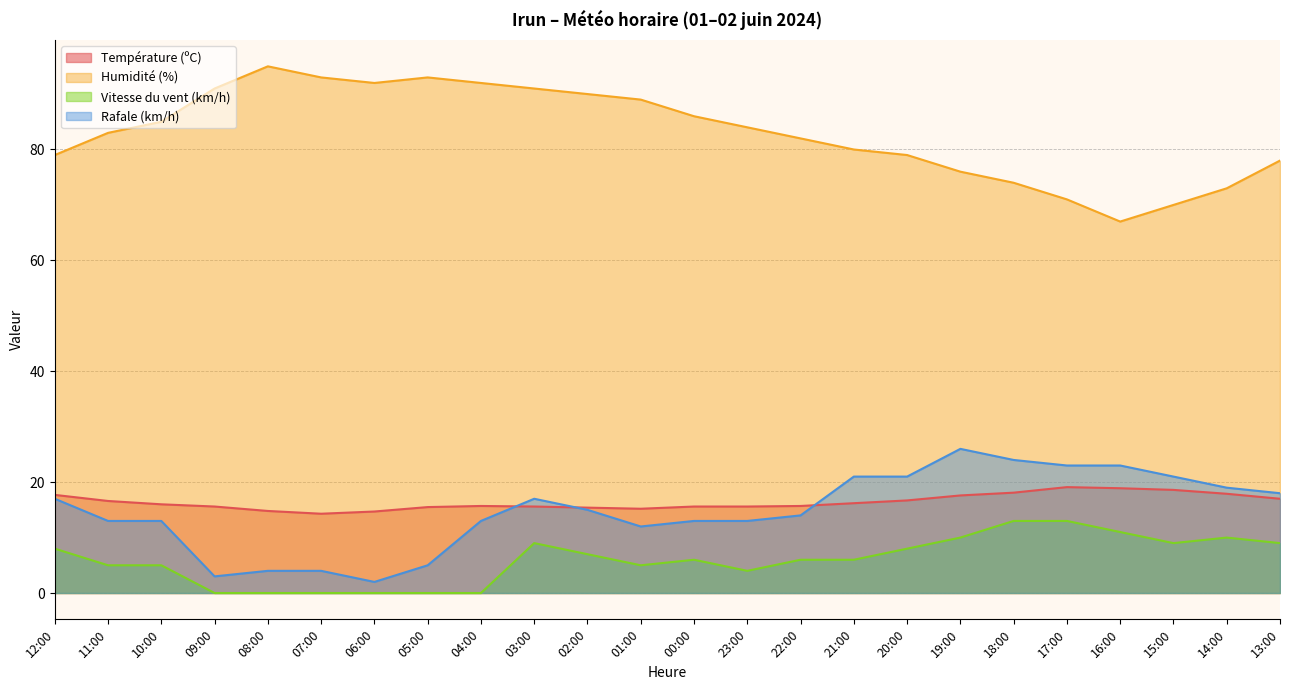

Rank the categories by Humidité (%) value from highest to lowest.

08:00, 07:00, 05:00, 06:00, 04:00, 09:00, 03:00, 02:00, 01:00, 00:00, 10:00, 23:00, 11:00, 22:00, 21:00, 12:00, 20:00, 13:00, 19:00, 18:00, 14:00, 17:00, 15:00, 16:00